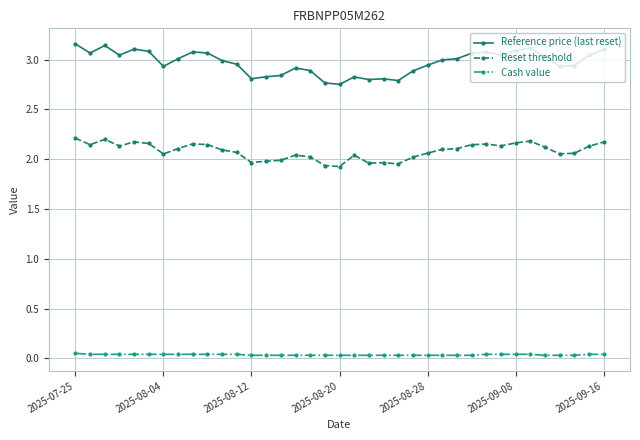

What is the sum of all Cash value values?

1.3